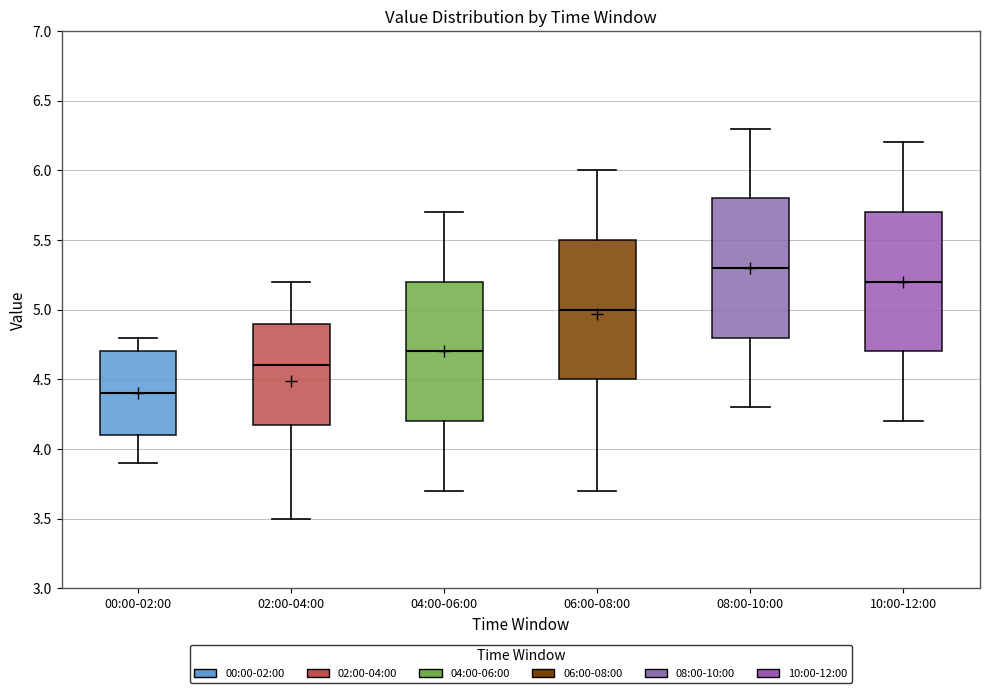

Reading left to right, transcribe this box plot: for each box, give where its median line is, the range the box spans, and where its two whiskers end, as read against the y-axis. The values are not printed on the chart, so give them approximately, as read against the axis.

00:00-02:00: median 4.4, box 4.1 to 4.7, whiskers 3.9 to 4.8
02:00-04:00: median 4.6, box 4.2 to 4.9, whiskers 3.5 to 5.2
04:00-06:00: median 4.7, box 4.2 to 5.2, whiskers 3.7 to 5.7
06:00-08:00: median 5.0, box 4.5 to 5.5, whiskers 3.7 to 6.0
08:00-10:00: median 5.3, box 4.8 to 5.8, whiskers 4.3 to 6.3
10:00-12:00: median 5.2, box 4.7 to 5.7, whiskers 4.2 to 6.2